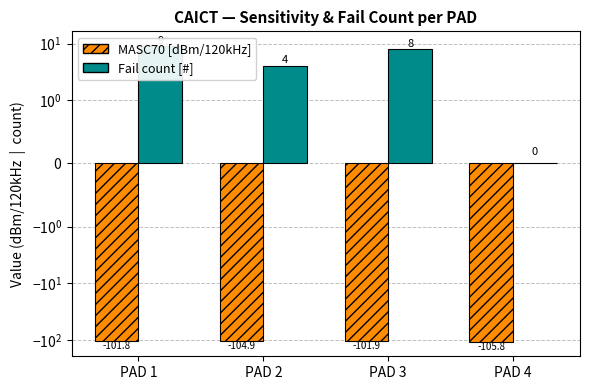

How many bars are there in total?

8